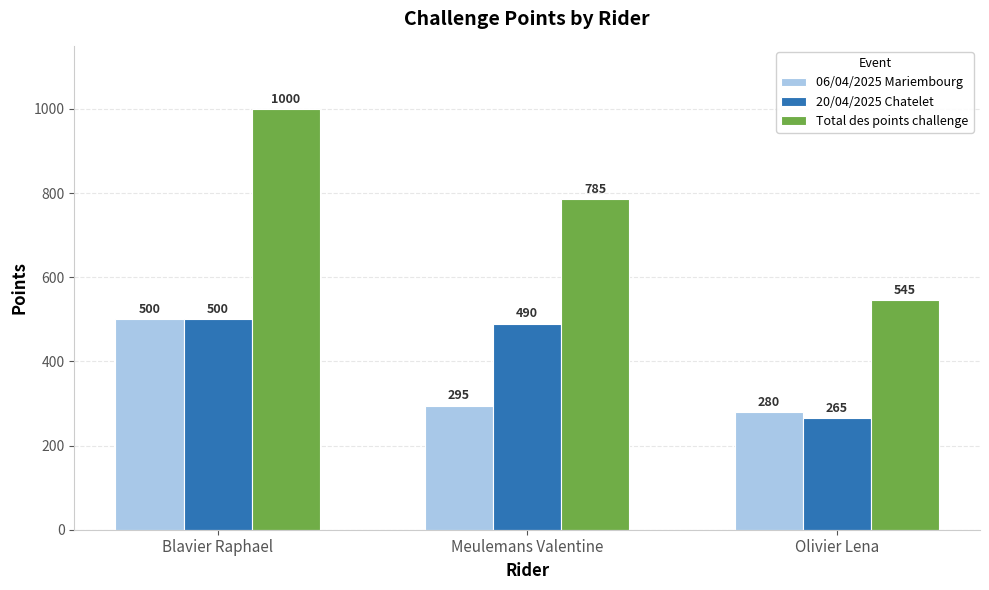

Reading left to right, what are all the values shown in this chart?

06/04/2025 Mariembourg: 500	295	280
20/04/2025 Chatelet: 500	490	265
Total des points challenge: 1000	785	545